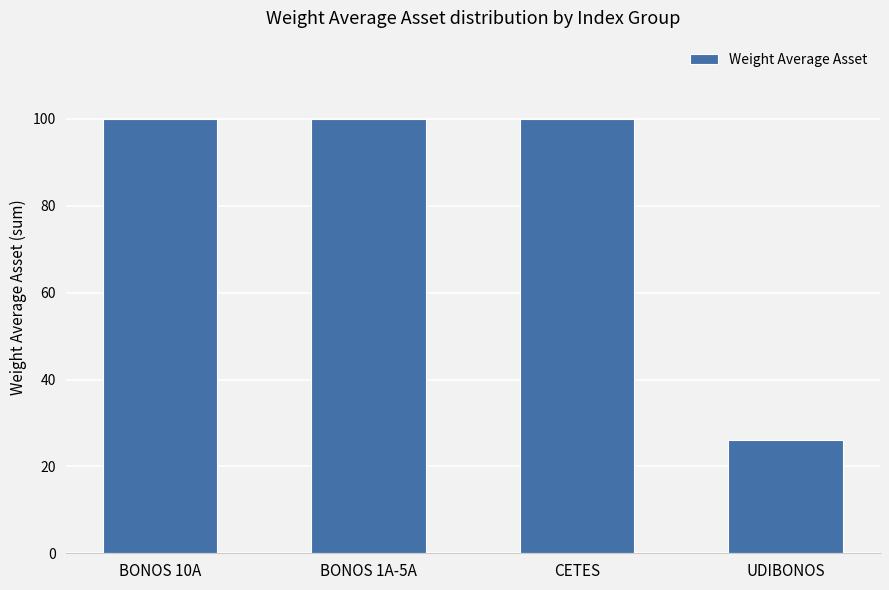

How many bars are there in total?

4